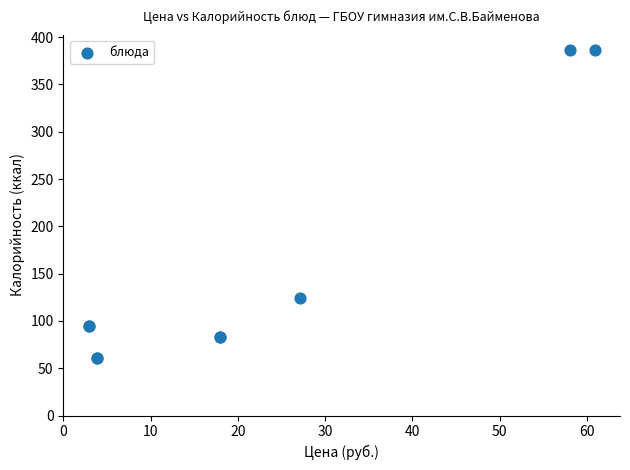

What Y value in the scatter plot is closest to 223?

124.3